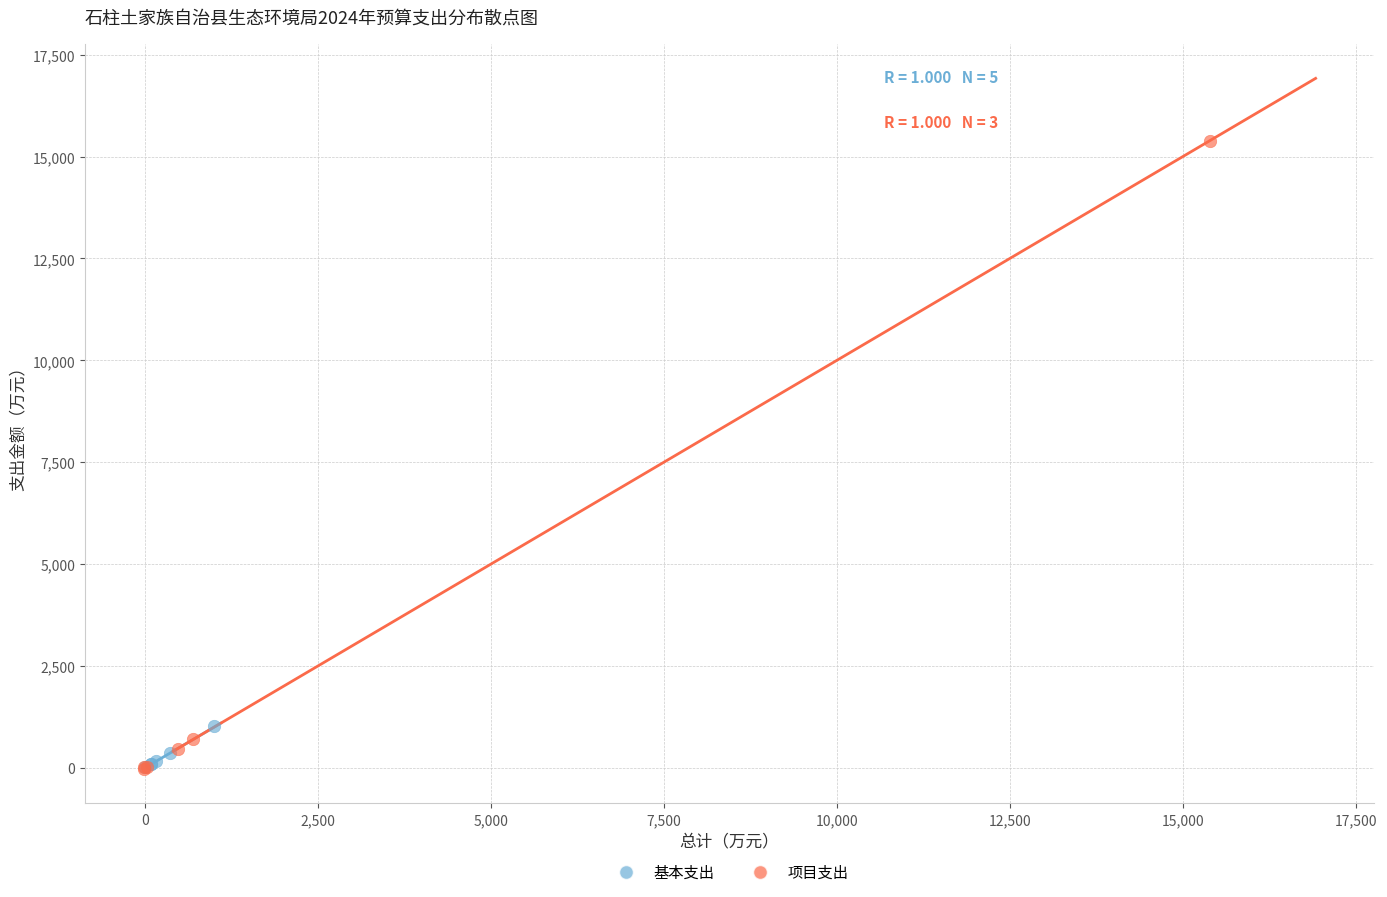

Which series contains the highest Y value?

项目支出